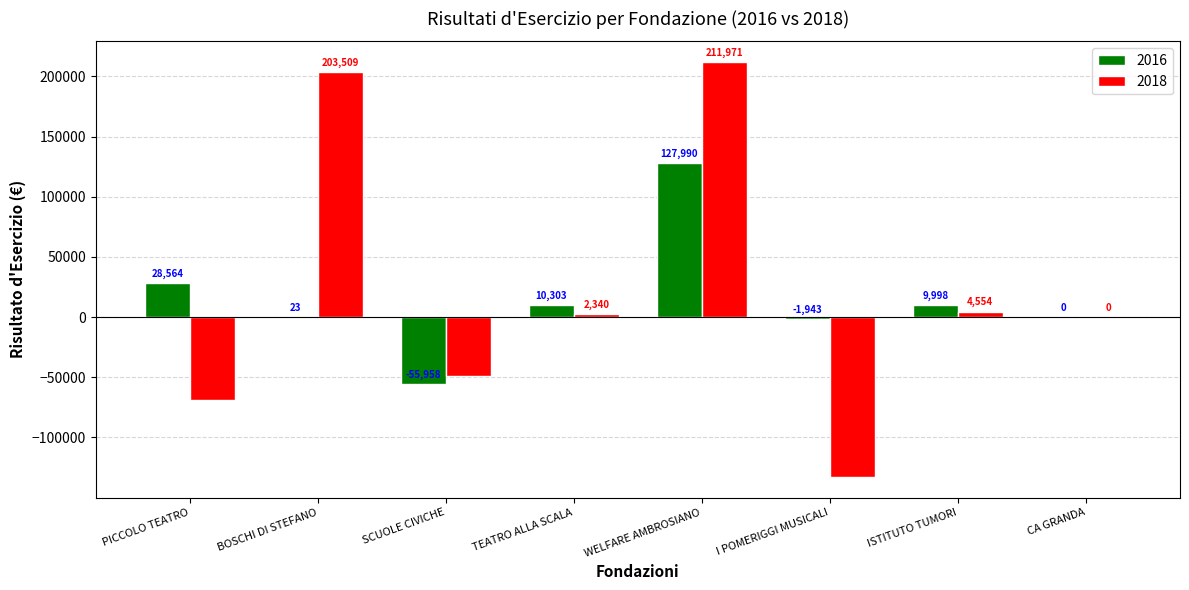

Is it true that 2016 equals 28564.7 at PICCOLO TEATRO?

True